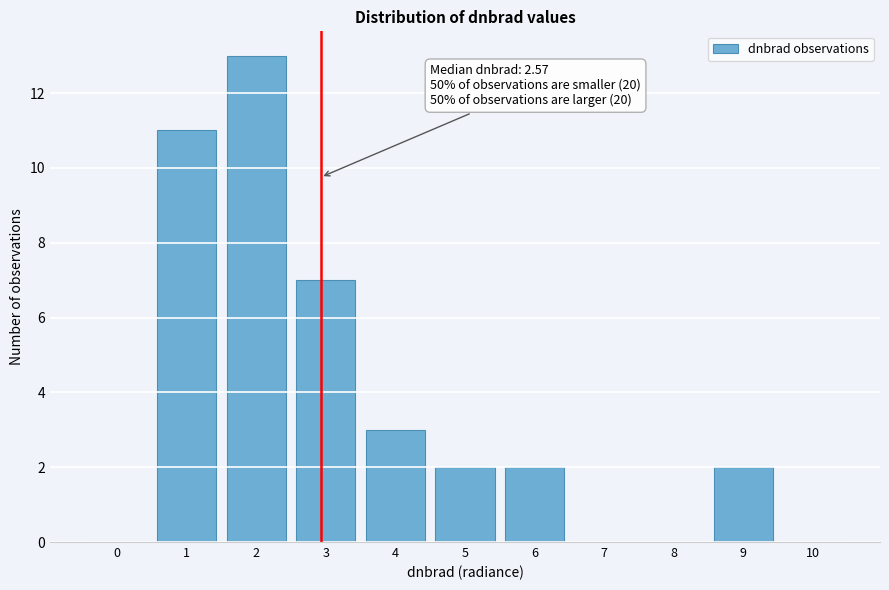

Reading left to right, transcribe all the data shown in this chart.

0=0	1=11	2=13	3=7	4=3	5=2	6=2	7=0	8=0	9=2	10=0